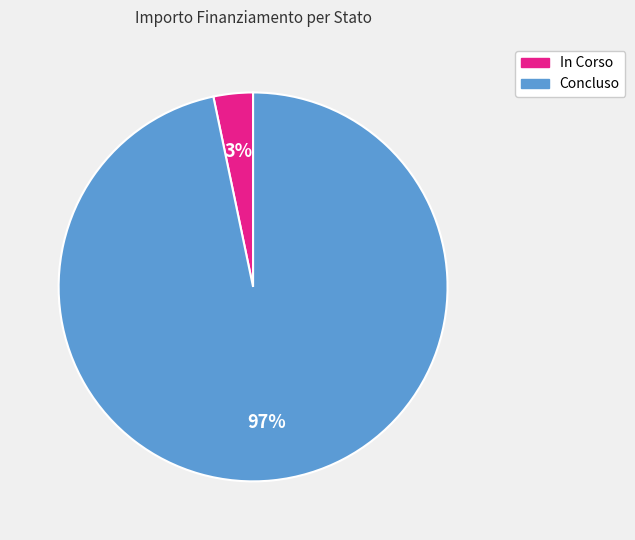

Between Concluso and In Corso, which is larger?

Concluso